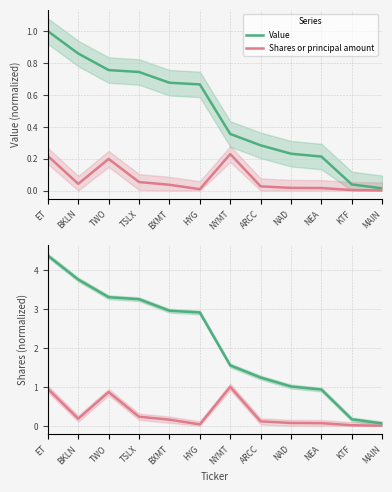

How many data points in Value are less than 2?

6